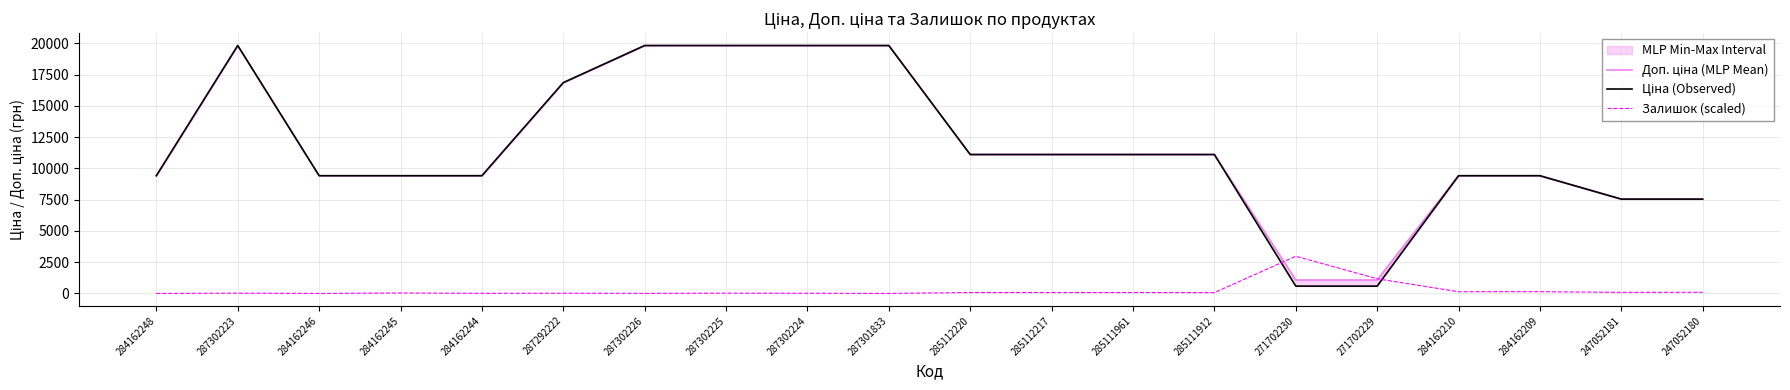

Is it true that Ціна (Observed) equals 19831.1 at 287302226?

True